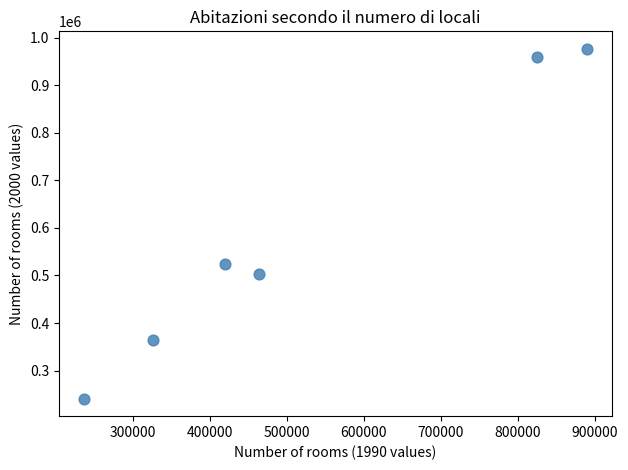

What Y value in the scatter plot is closest to 608725?

524787